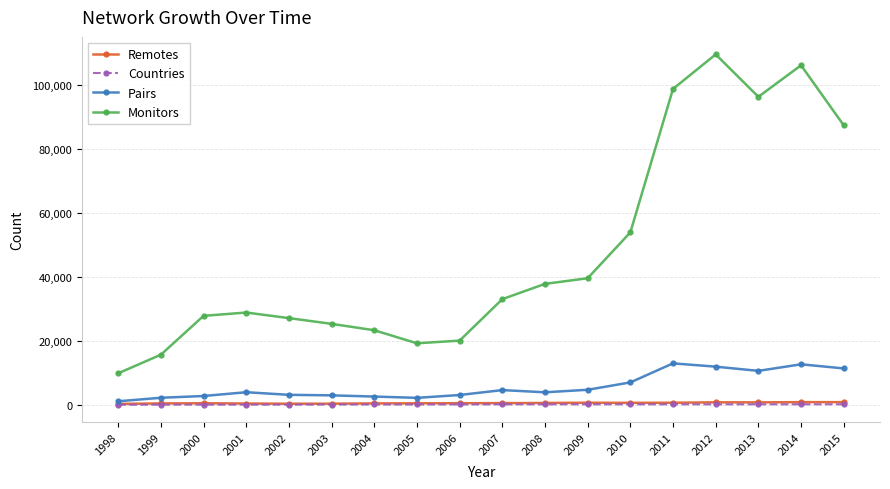

Which series has the largest total across all categories?

Monitors